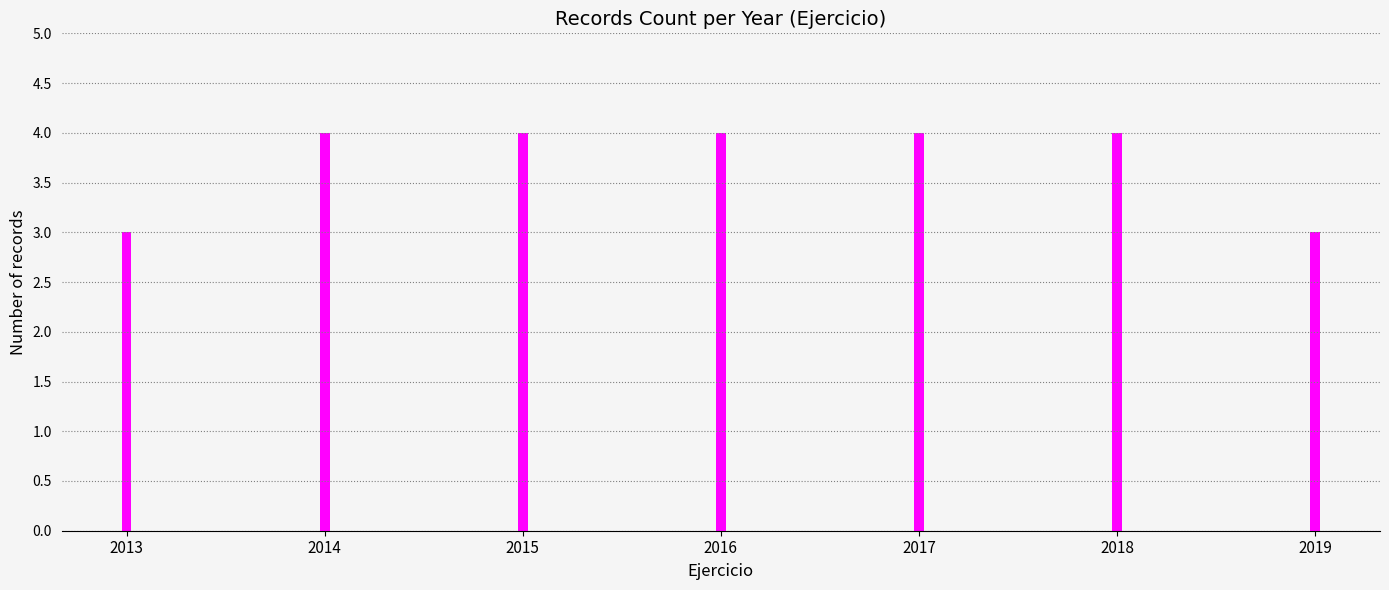

What is the maximum value shown in the chart?

4